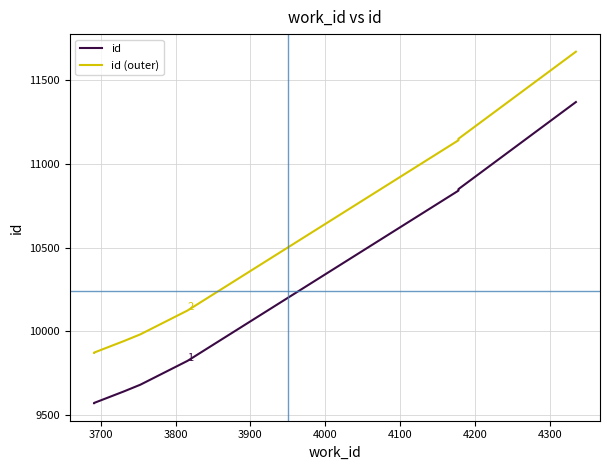

Does the chart have visible grid lines?

Yes